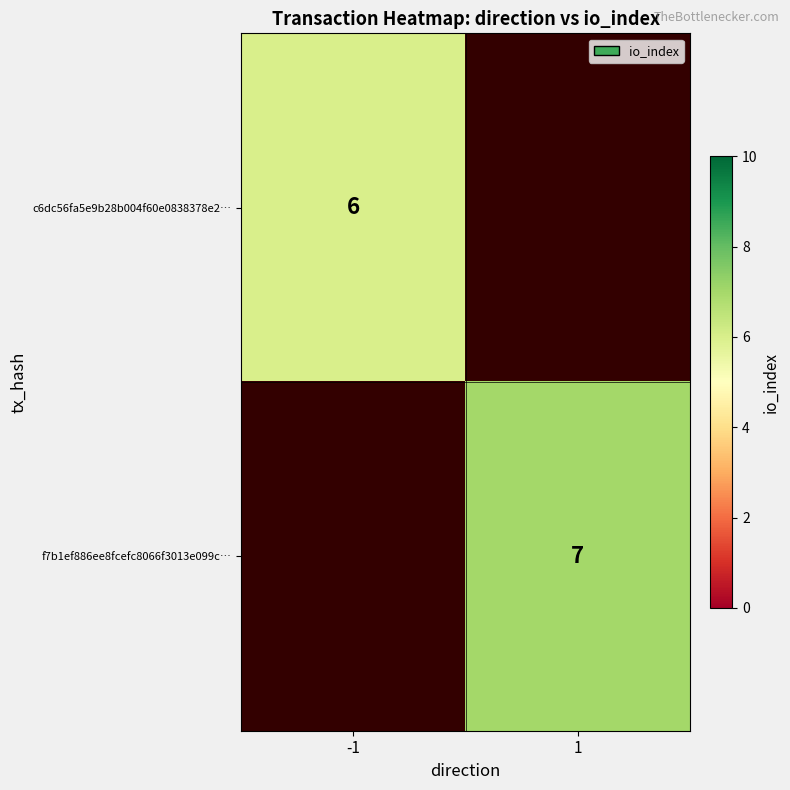

Is it true that f7b1ef886ee8fcefc8066f3013e099c… equals 11 at 1?

False